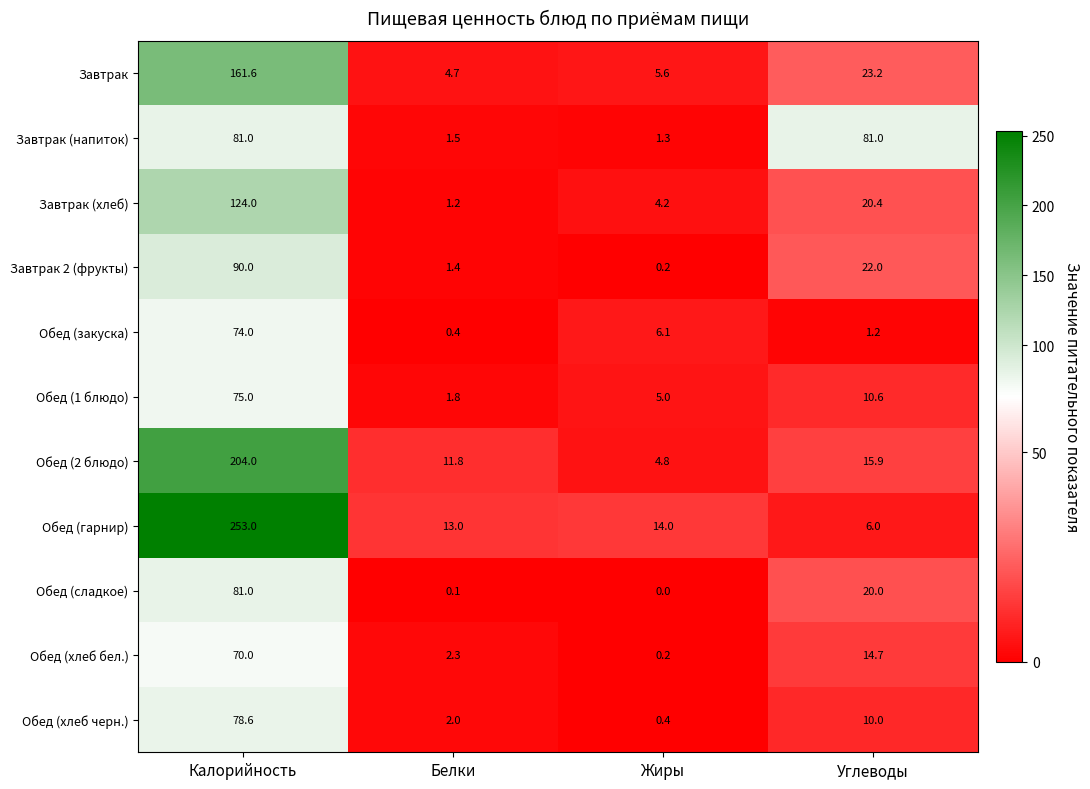

Which series has the largest total across all categories?

Обед (гарнир)